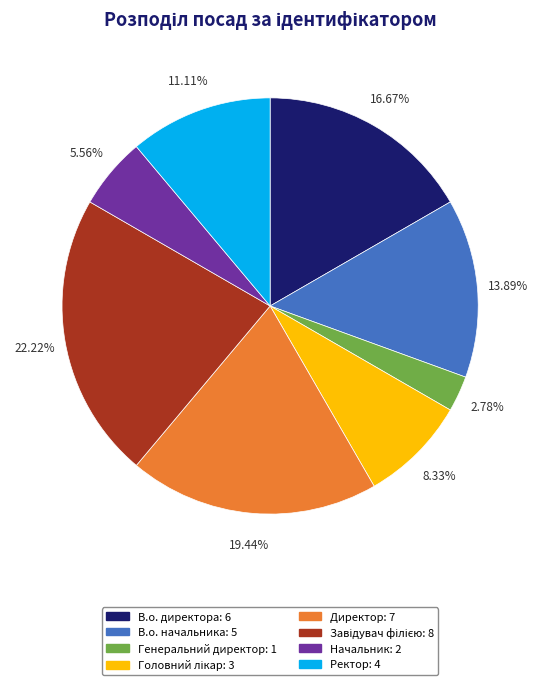

What percentage is the Генеральний директор slice, to the nearest percent?

3%